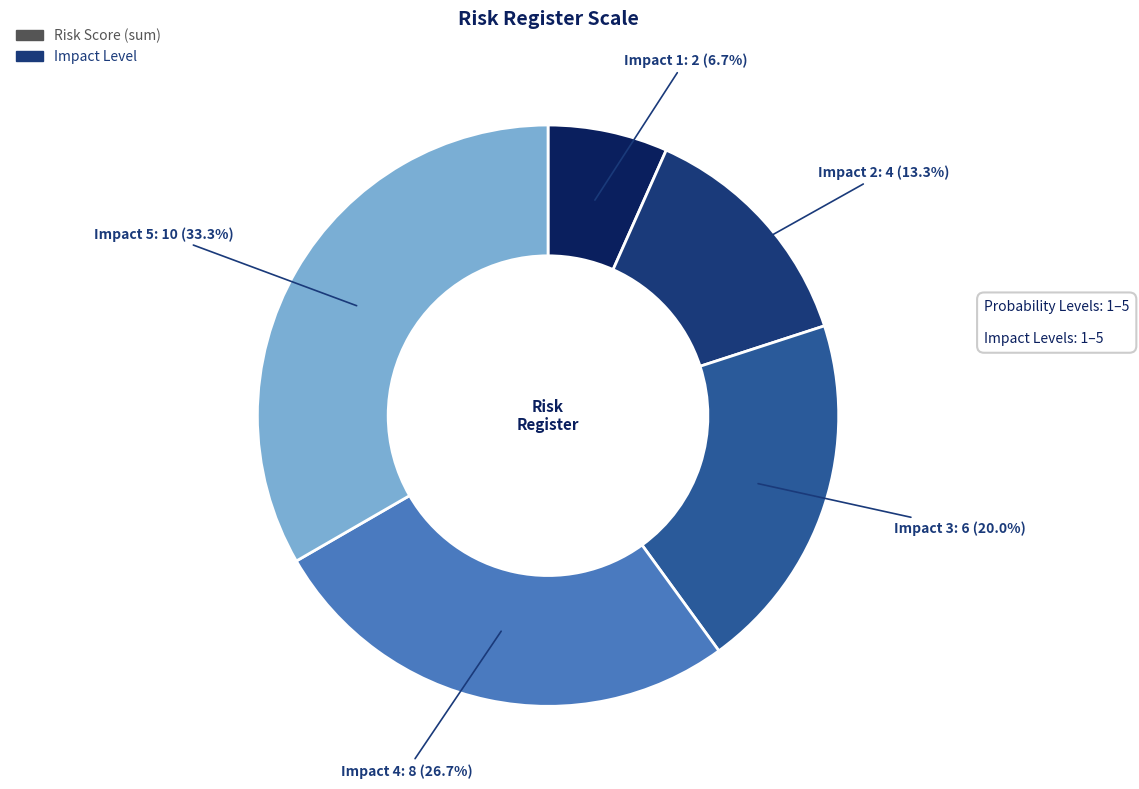

Is there any slice that represents more than half of the pie?

No